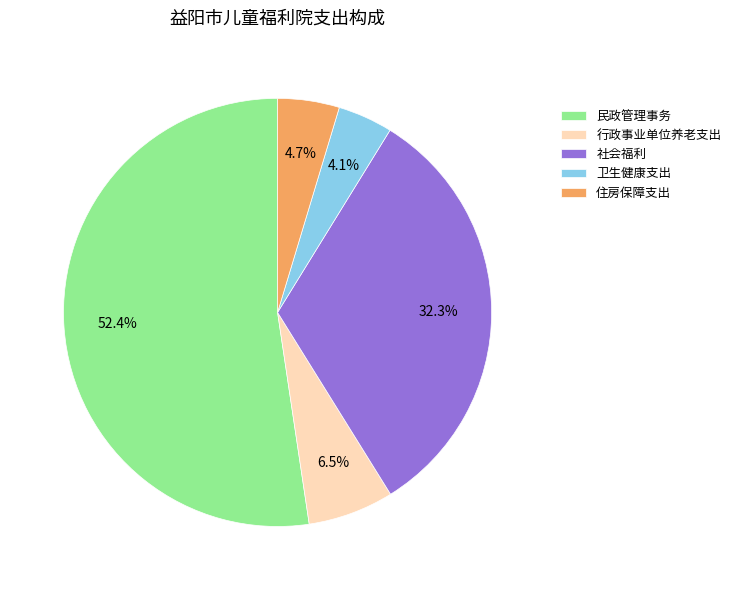

To the nearest percent, what portion does 民政管理事务 represent?

52%